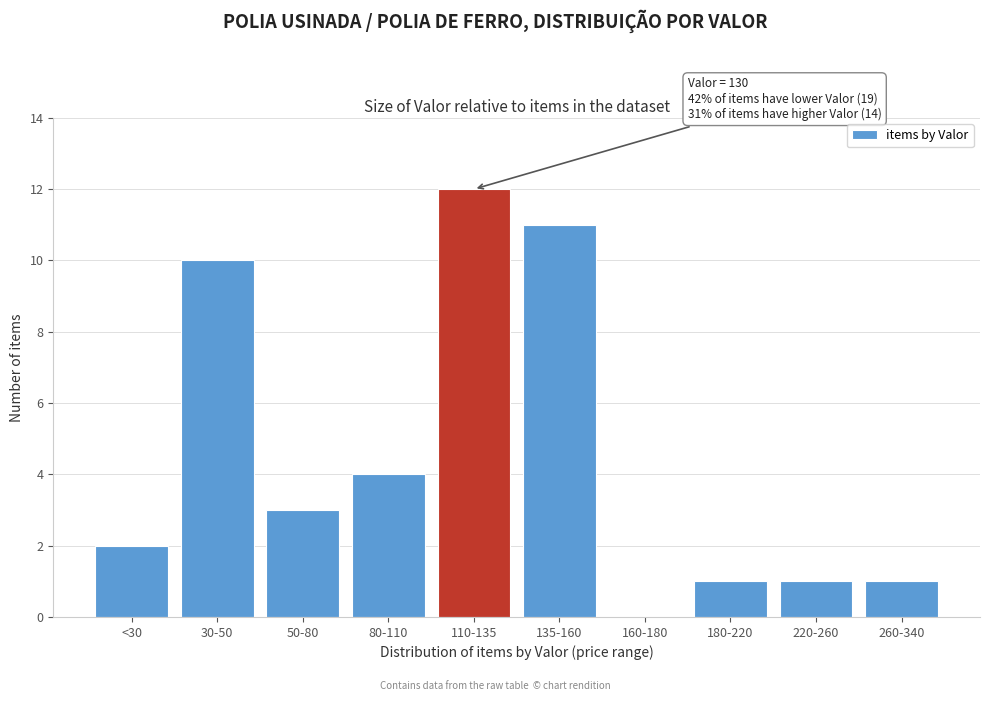

Reading left to right, transcribe all the data shown in this chart.

<30=2	30-50=10	50-80=3	80-110=4	110-135=12	135-160=11	160-180=0	180-220=1	220-260=1	260-340=1